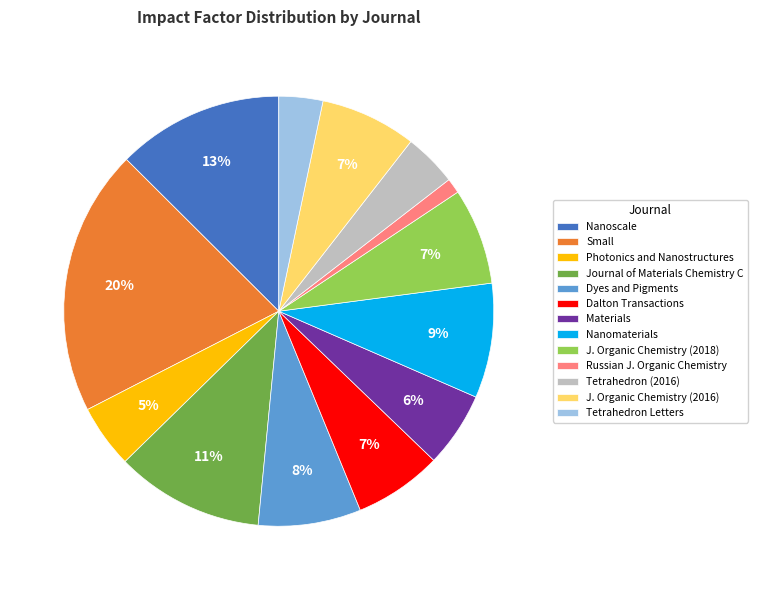

How many slices are in this pie chart?

13